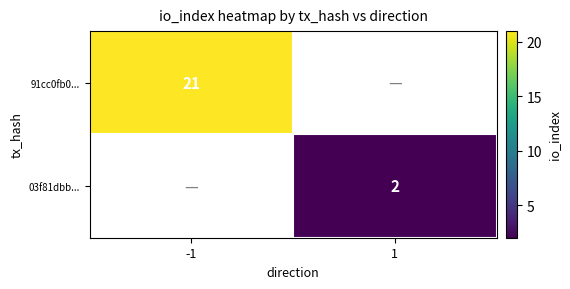

The value of 03f81dbb... at 1 is 2. True or false?

True